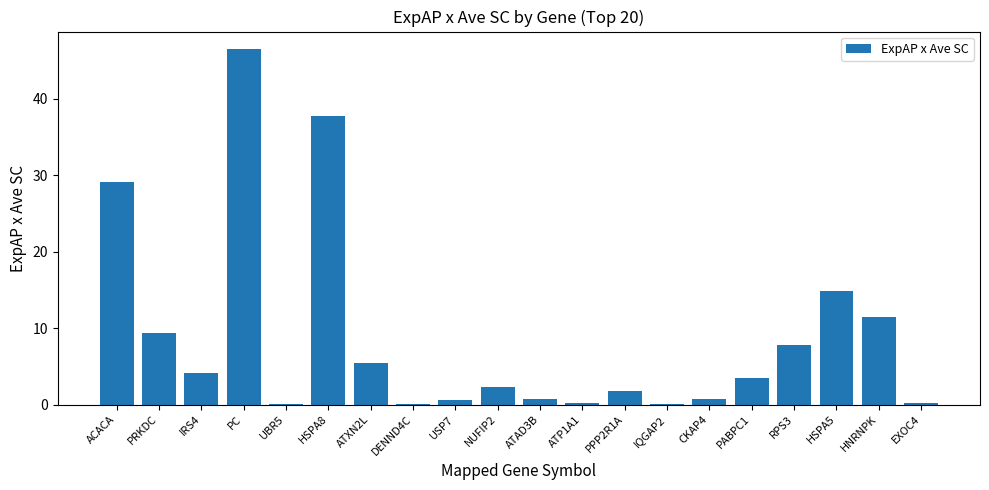

Read the value at IQGAP2.

0.1